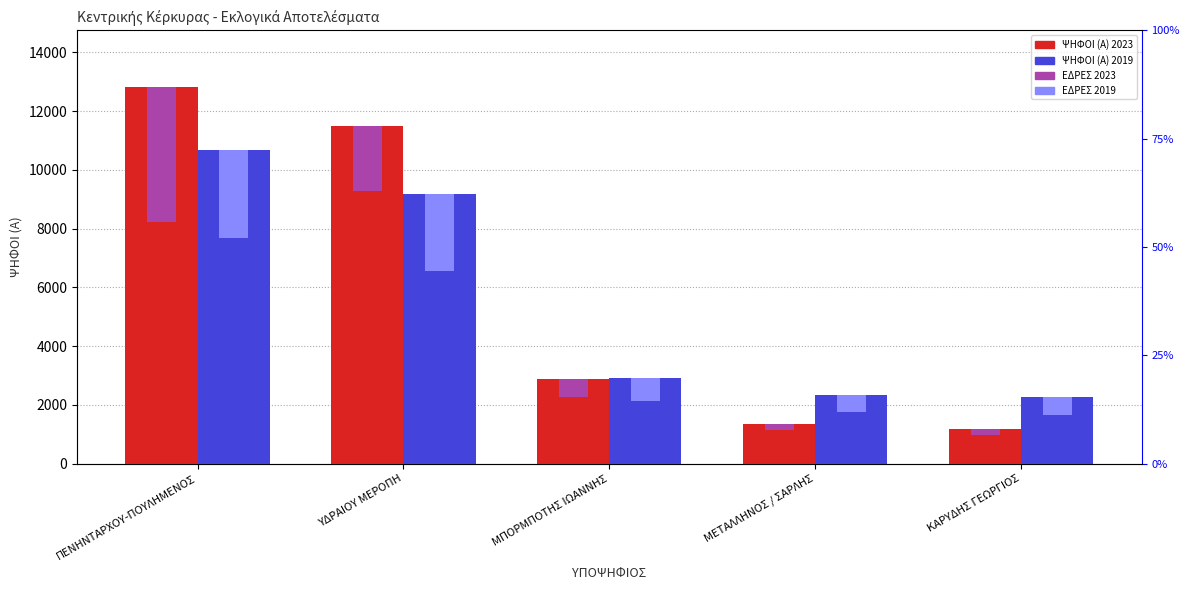

The value of ΨΗΦΟΙ (Α) 2023 at ΜΠΟΡΜΠΟΤΗΣ ΙΩΑΝΝΗΣ is 4691. True or false?

False